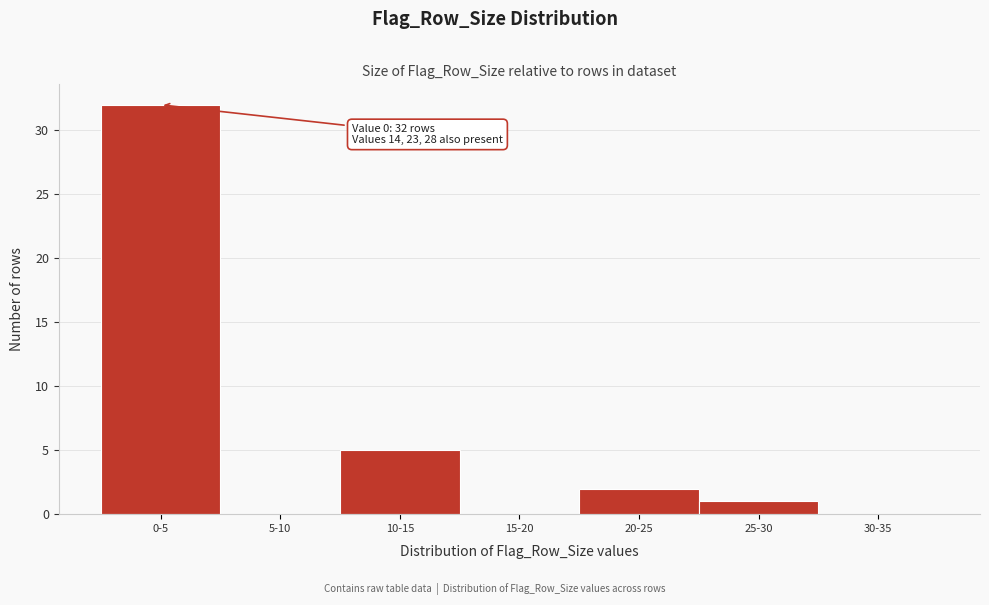

Reading left to right, extract all data points from this chart.

0-5=32	5-10=0	10-15=5	15-20=0	20-25=2	25-30=1	30-35=0